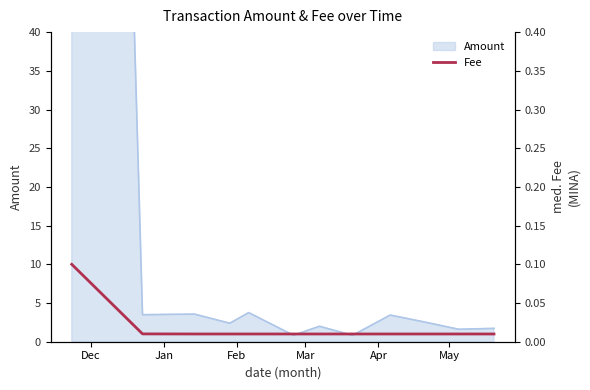

Reading left to right, extract all data points from this chart.

0.1	0.0	0.0	0.0	0.0	0.0	0.0	0.0	0.0	0.0	0.0	0.0